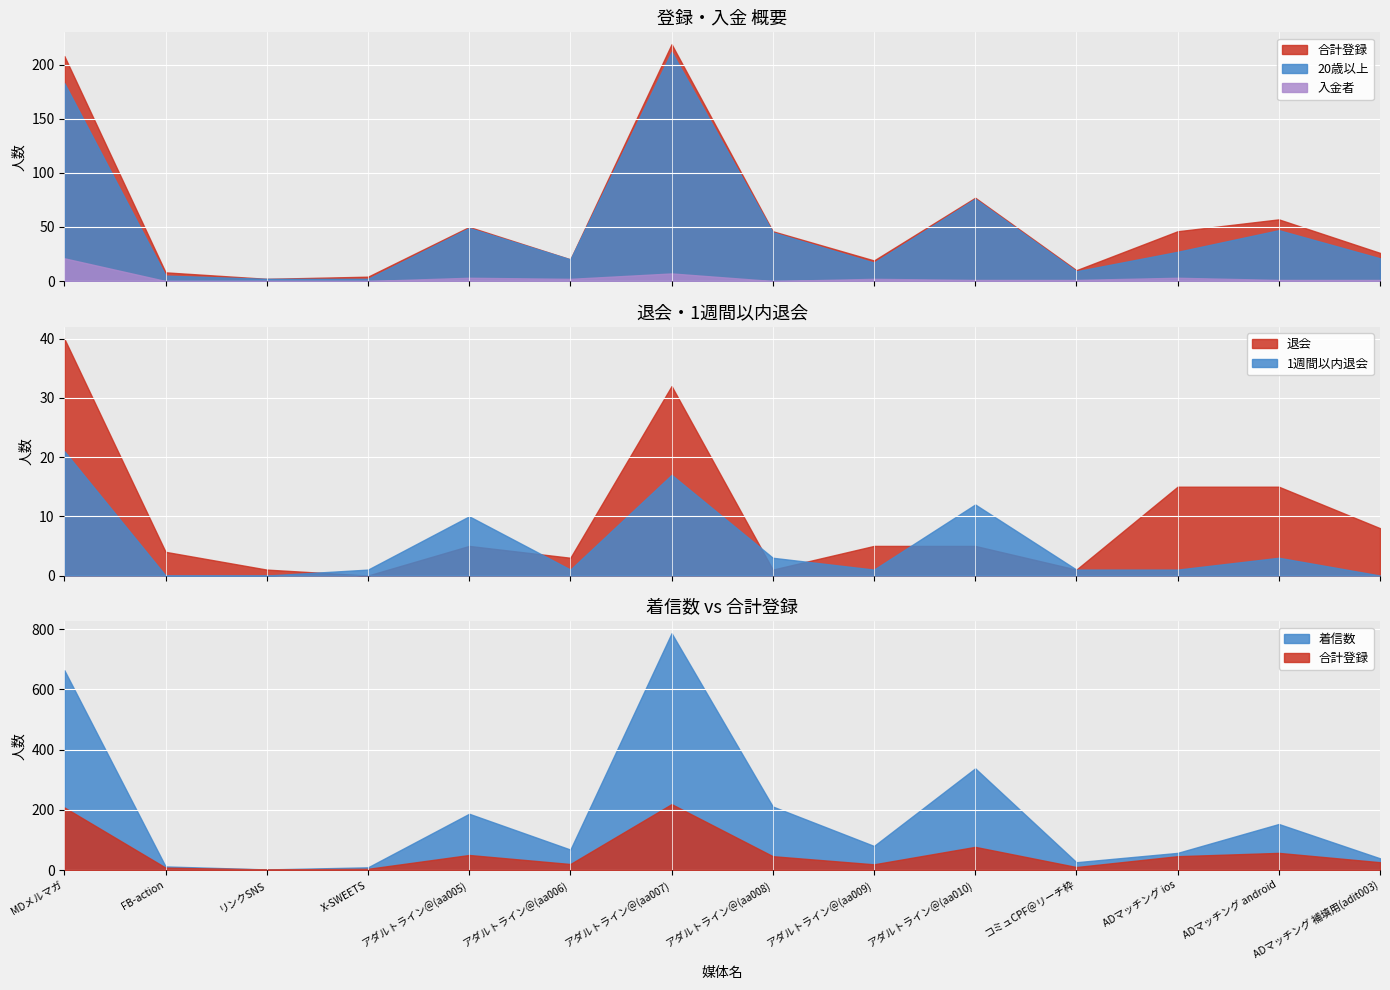

At which category does 合計登録 reach its first local peak?

アダルトライン＠(aa005)